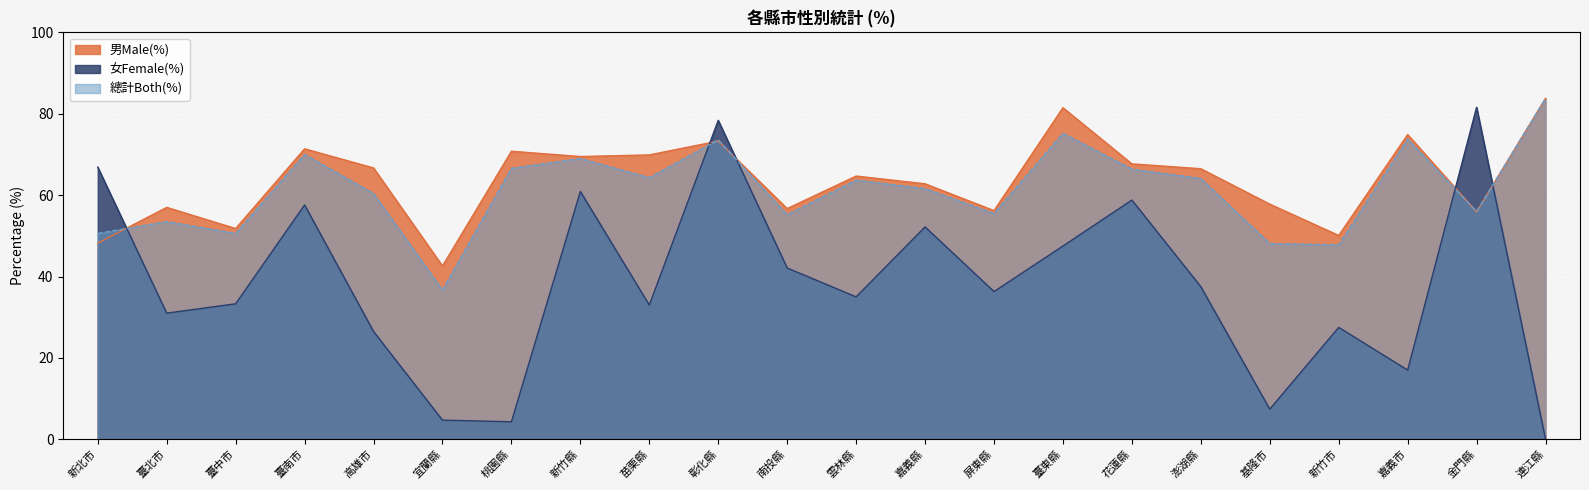

At which category does 男Male(%) reach its first local peak?

臺北市